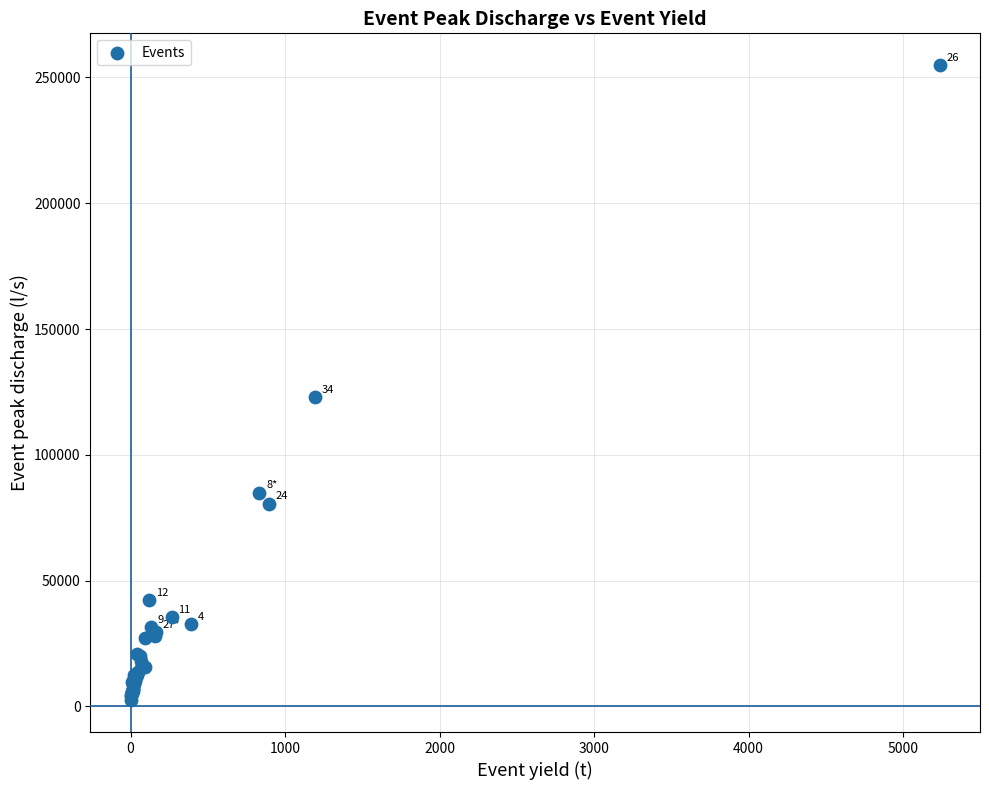

What Y value in the scatter plot is closest to 128671?

122919.3